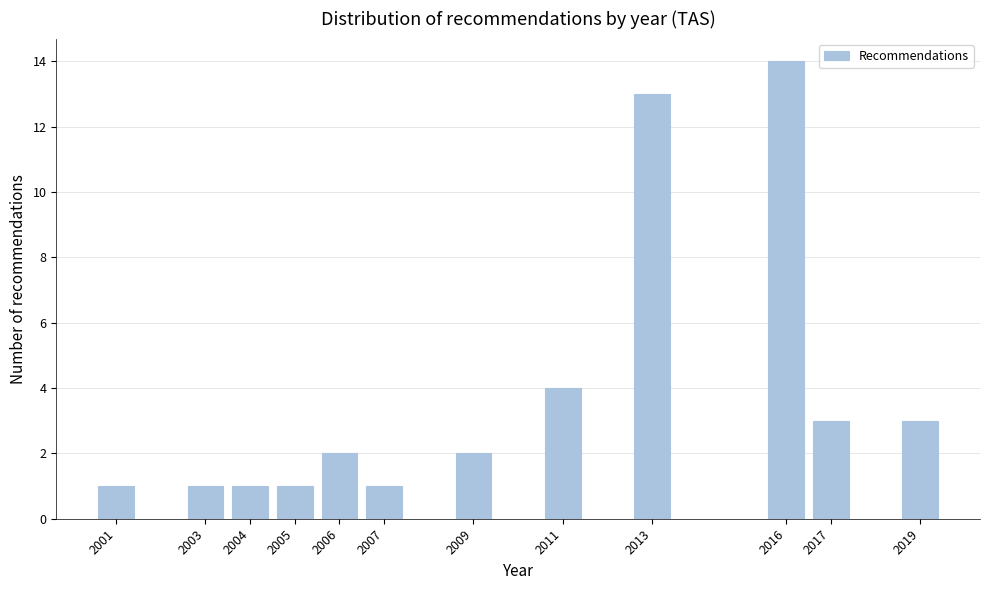

Reading right to left, what are all the values shown in this chart?

3	3	14	13	4	2	1	2	1	1	1	1